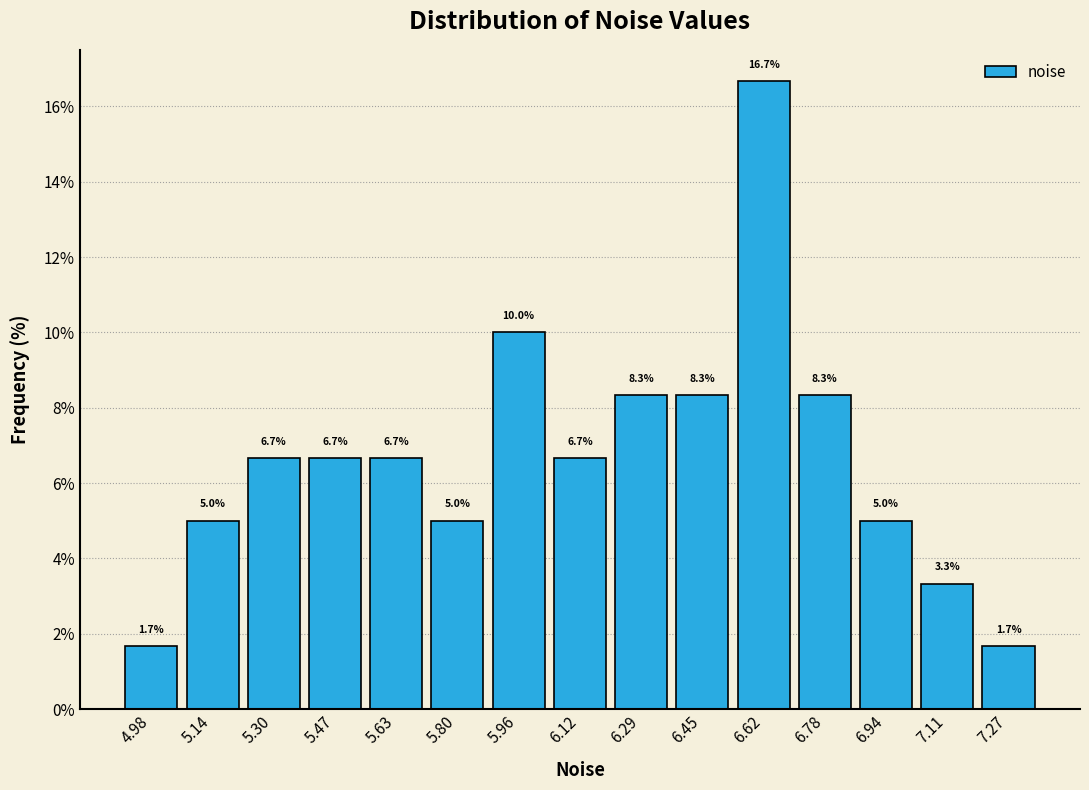

Reading left to right, transcribe this chart: for each bar, give the range it covers on the x-axis and its height. The bar edges are not printed on the chart, so give them approximately, as read against the axis.

4.90 to 5.06: 1.7
5.06 to 5.22: 5.0
5.22 to 5.38: 6.7
5.38 to 5.54: 6.7
5.54 to 5.72: 6.7
5.72 to 5.88: 5.0
5.88 to 6.04: 10.0
6.04 to 6.20: 6.7
6.20 to 6.36: 8.3
6.36 to 6.54: 8.3
6.54 to 6.70: 16.7
6.70 to 6.86: 8.3
6.86 to 7.02: 5.0
7.02 to 7.20: 3.3
7.20 to 7.36: 1.7